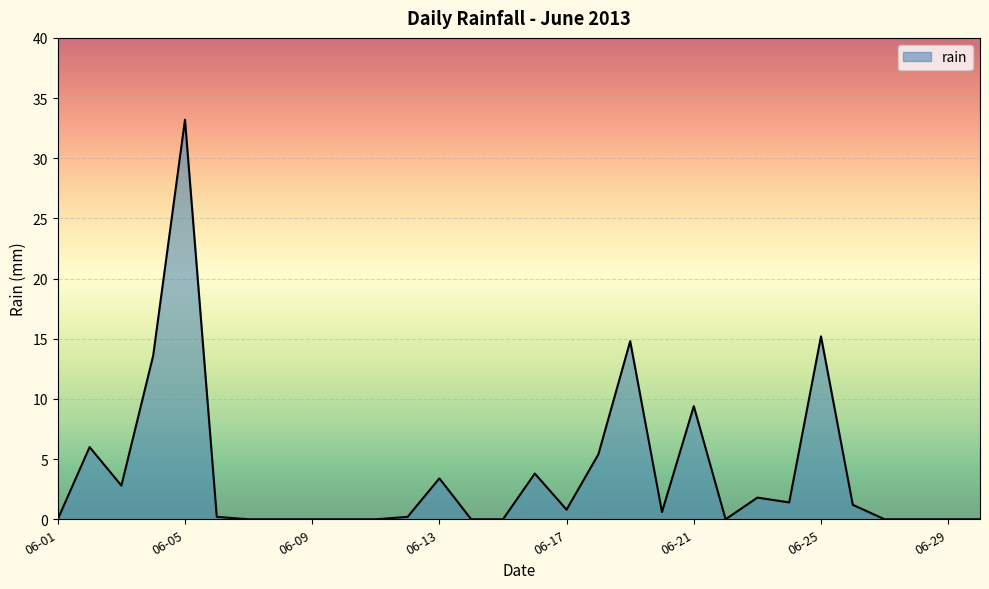

How many lines are shown in the chart?

1